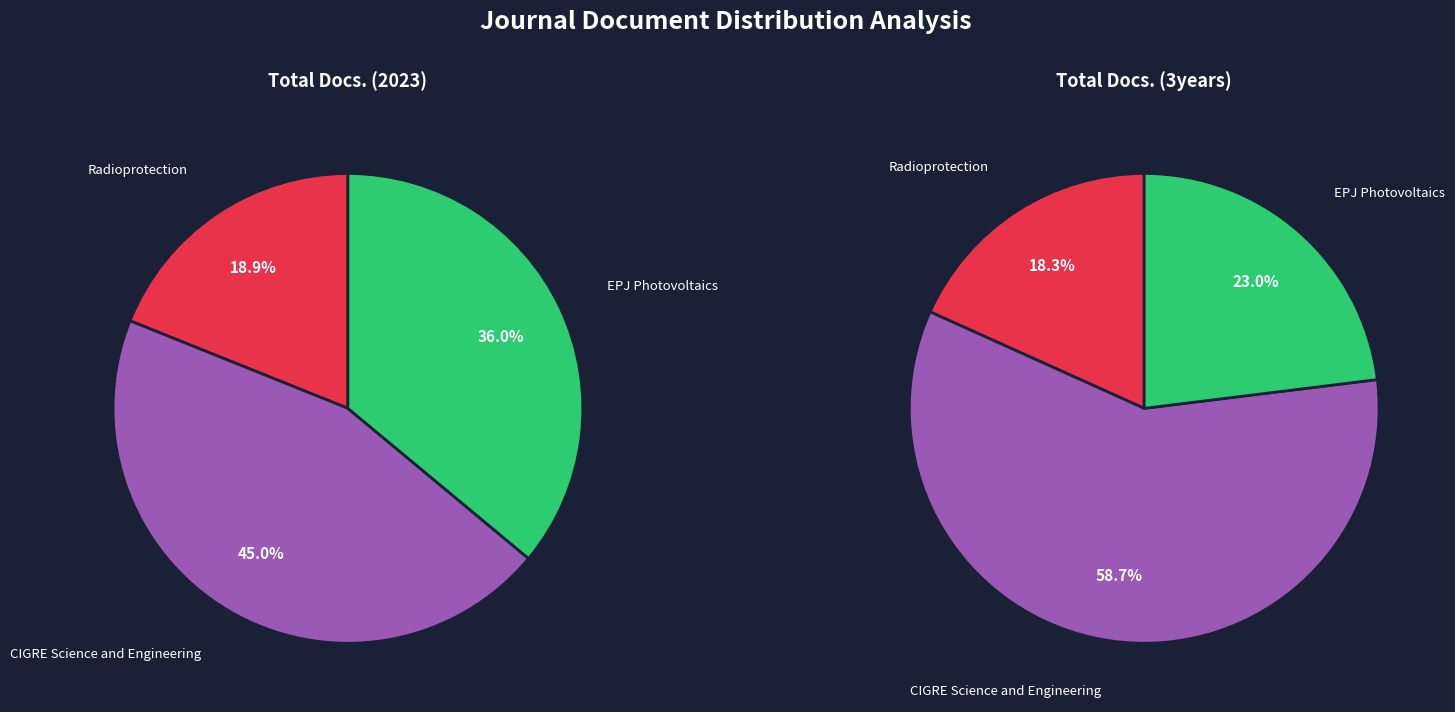

Does Radioprotection account for over 50% of the chart?

No